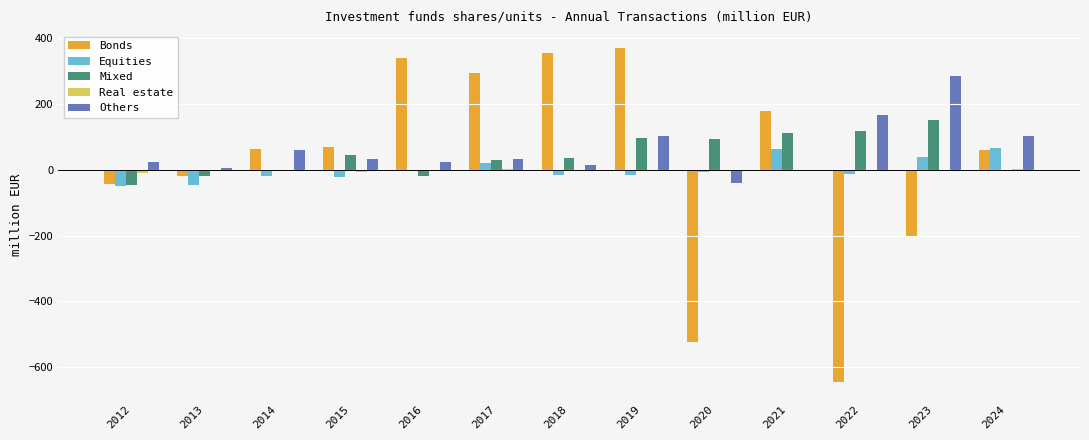

Does the chart contain stacked bars?

No